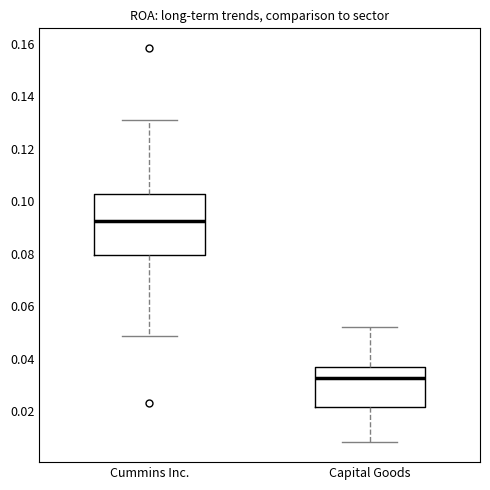

Which box has the highest median line?

Cummins Inc.